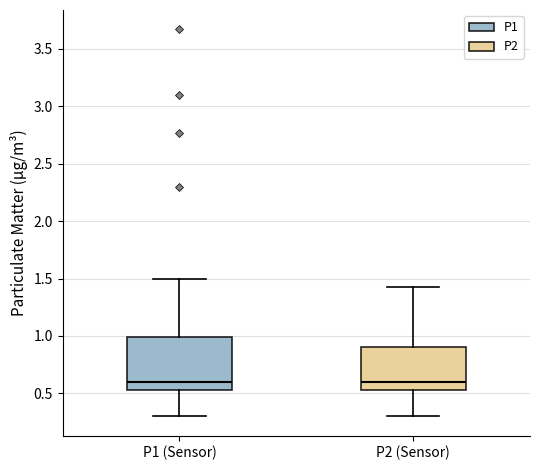

Reading left to right, transcribe this box plot: for each box, give where its median line is, the range the box spans, and where its two whiskers end, as read against the y-axis. The values are not printed on the chart, so give them approximately, as read against the axis.

P1 (Sensor): median 0.60, box 0.55 to 1.00, whiskers 0.30 to 1.50
P2 (Sensor): median 0.60, box 0.55 to 0.90, whiskers 0.30 to 1.45